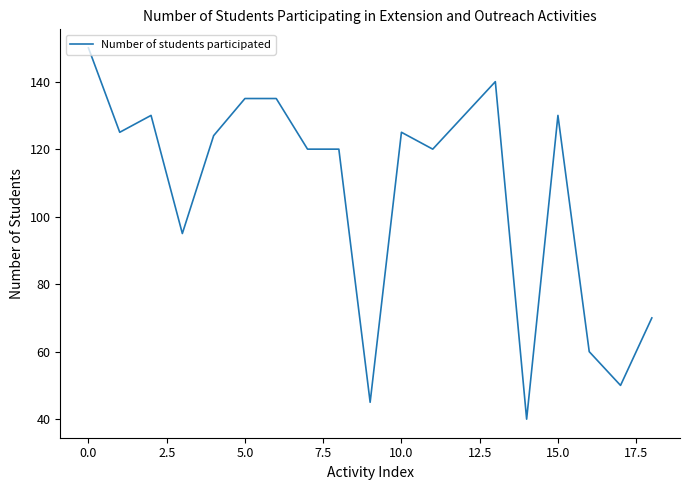

What is the smallest value displayed?

40